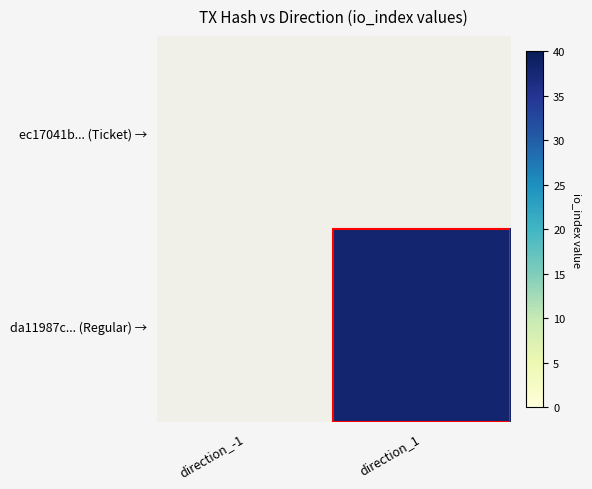

Which series has the largest range (max minus min)?

da11987c... (Regular) →